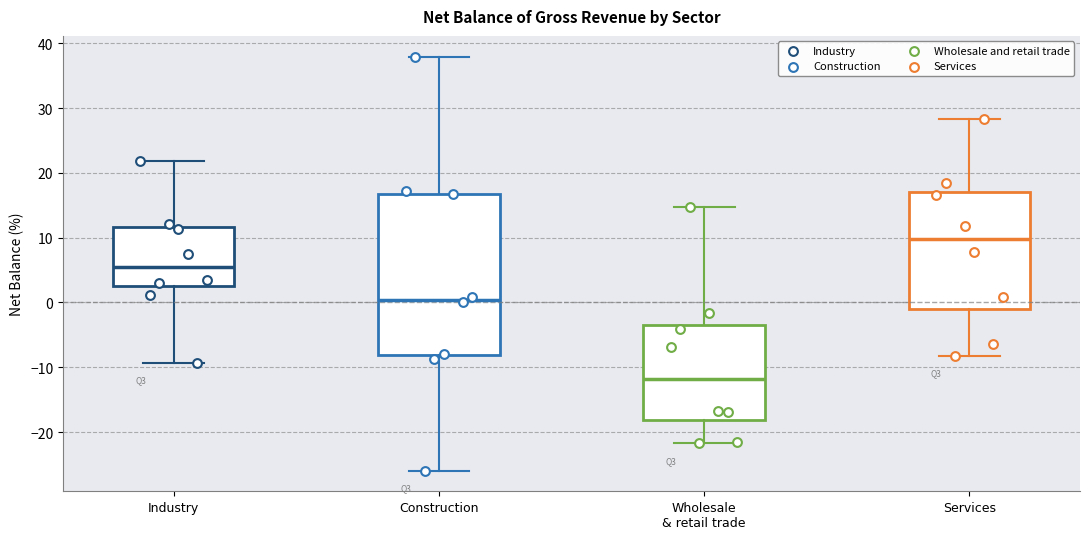

Where is the lower edge of the box for Construction on the y-axis? The values are not printed on the chart, so give them approximately, as read against the axis.

-8